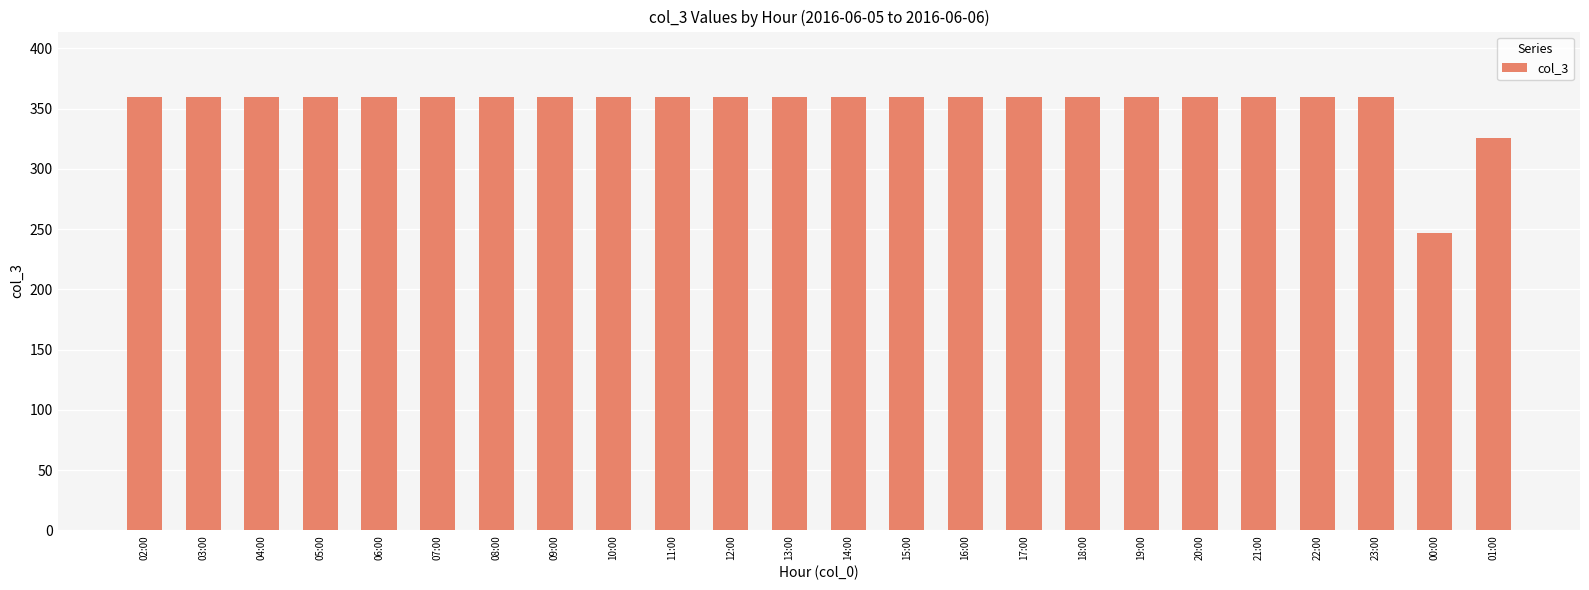

Does the chart contain any negative values?

No